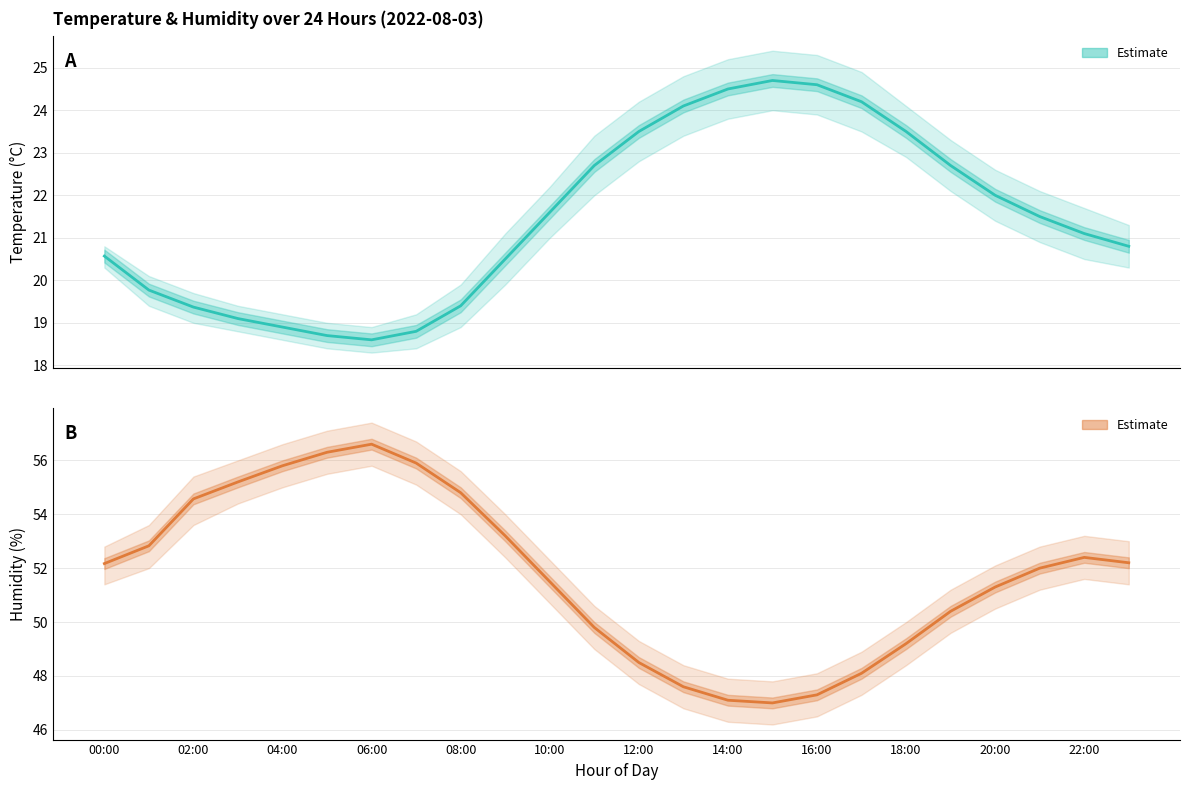

Rank the series by their maximum value, from highest to lowest.

humidity, temperature